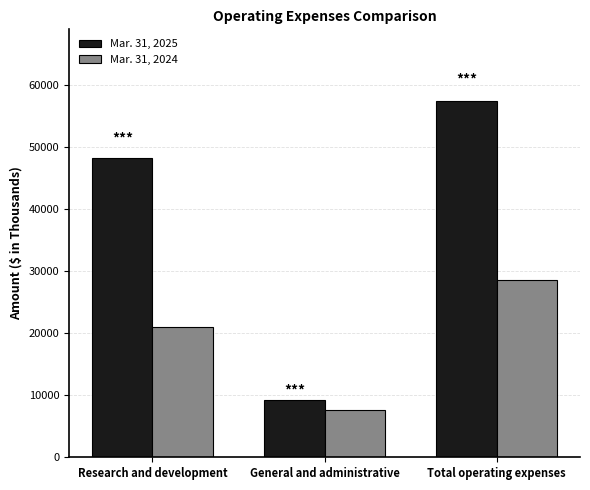

What is the difference between the Mar. 31, 2024 values at Total operating expenses and General and administrative?

20963